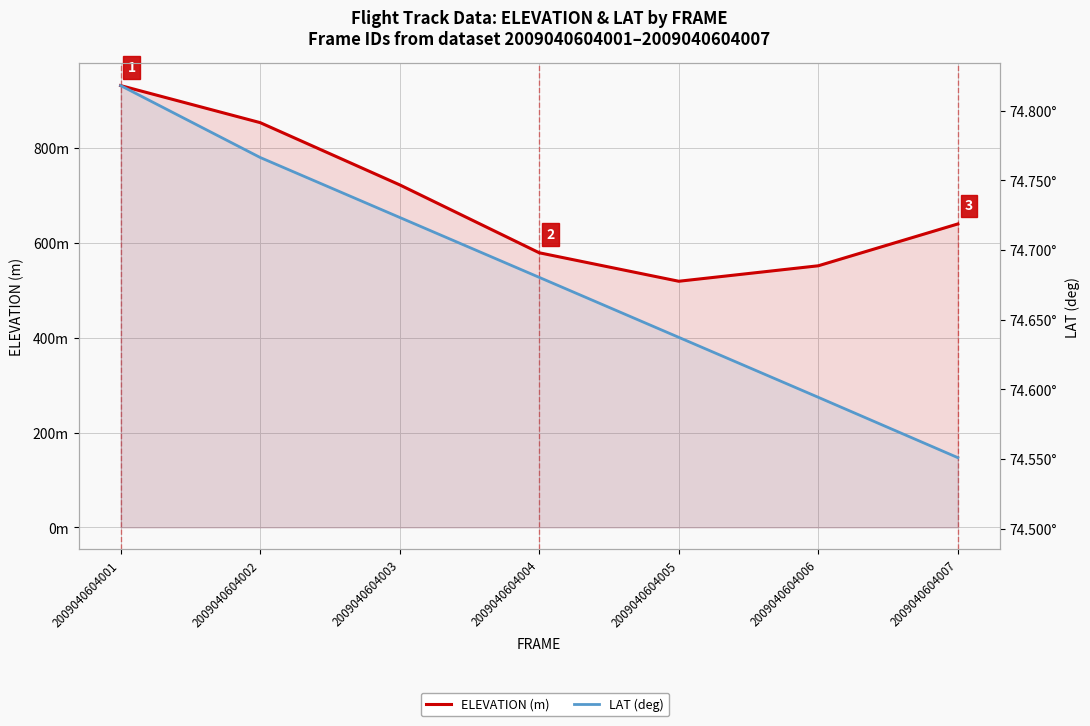

True or false: ELEVATION (m) and LAT (deg) cross at least once.

False